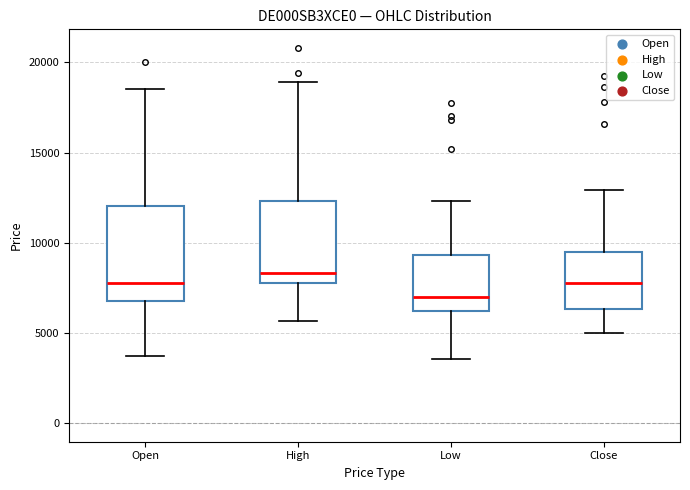

Which box's median line is the lowest?

Low